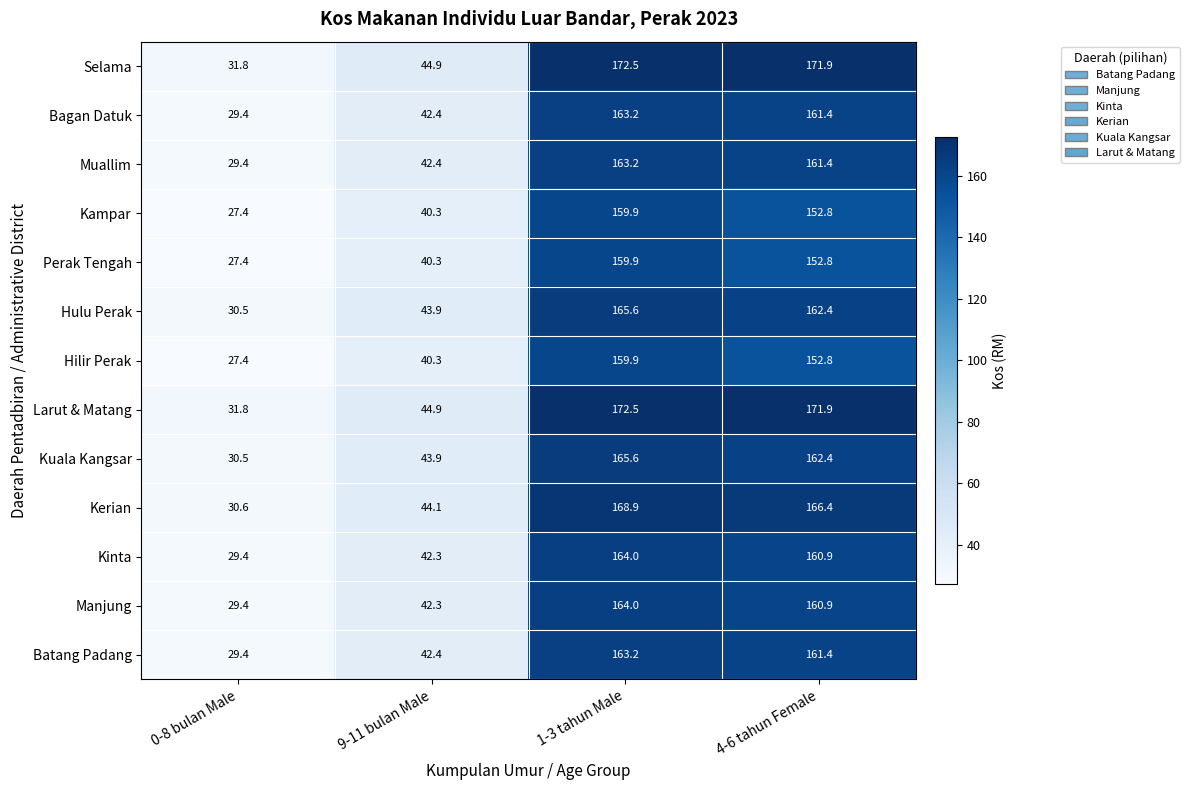

The value of Kerian at 9-11 bulan Male is 44.1. True or false?

True